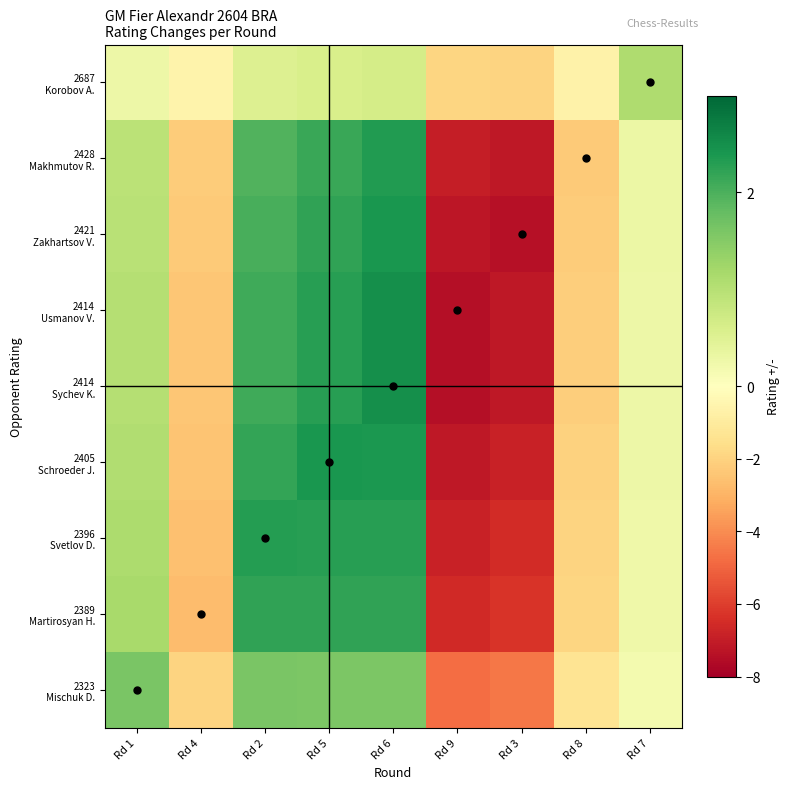

Which series has the widest spread of values?

2414 Sychev K.